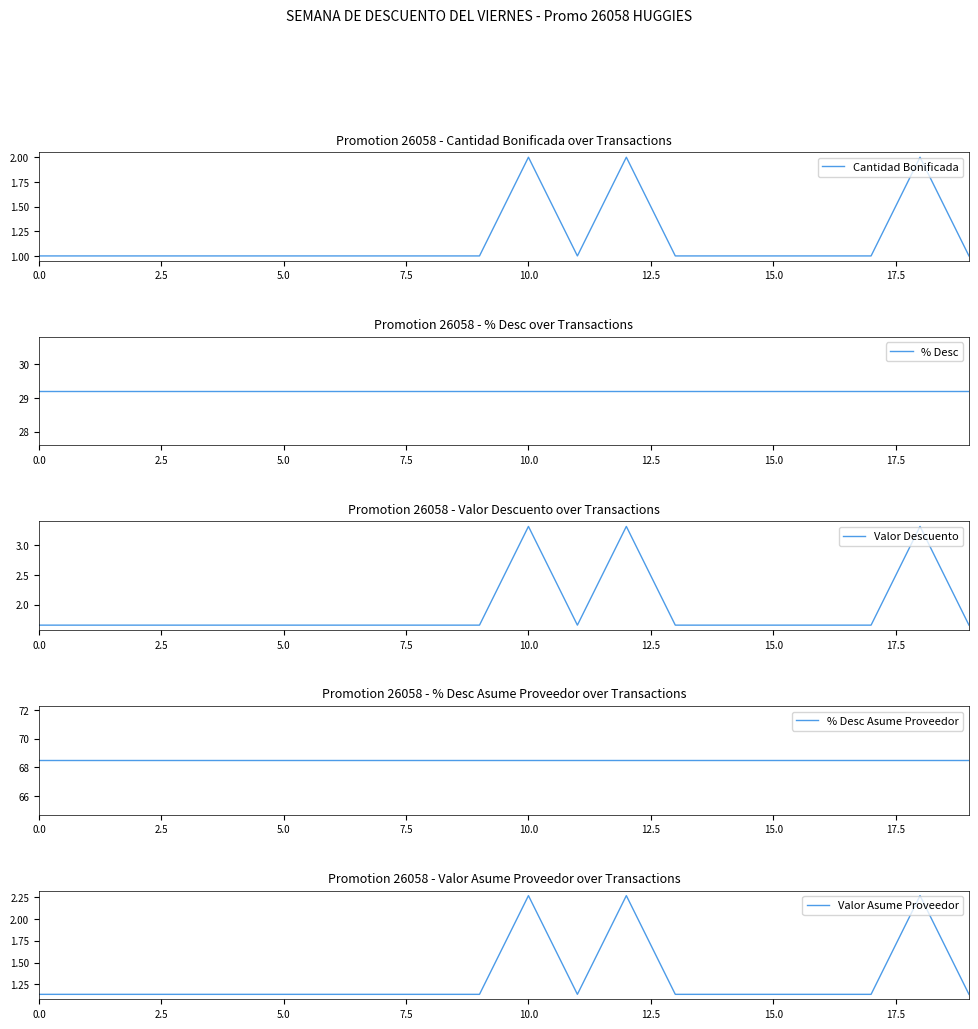

Is it true that Cantidad Bonificada equals 1 at 15.0?

True